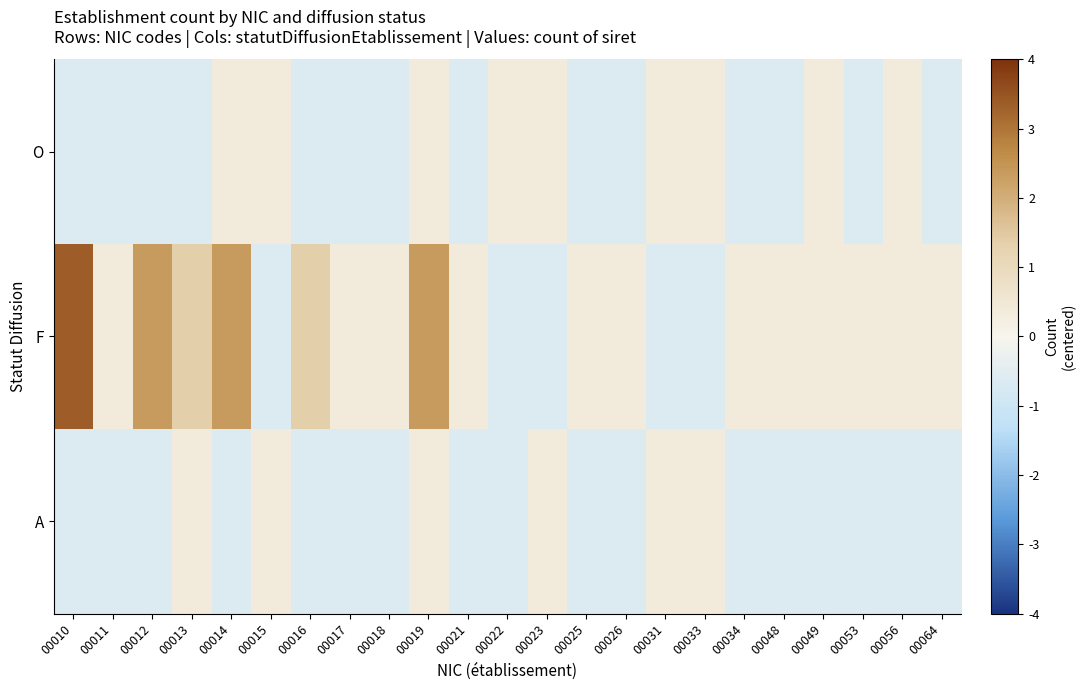

What is the total value across all series at 00017?

-0.9